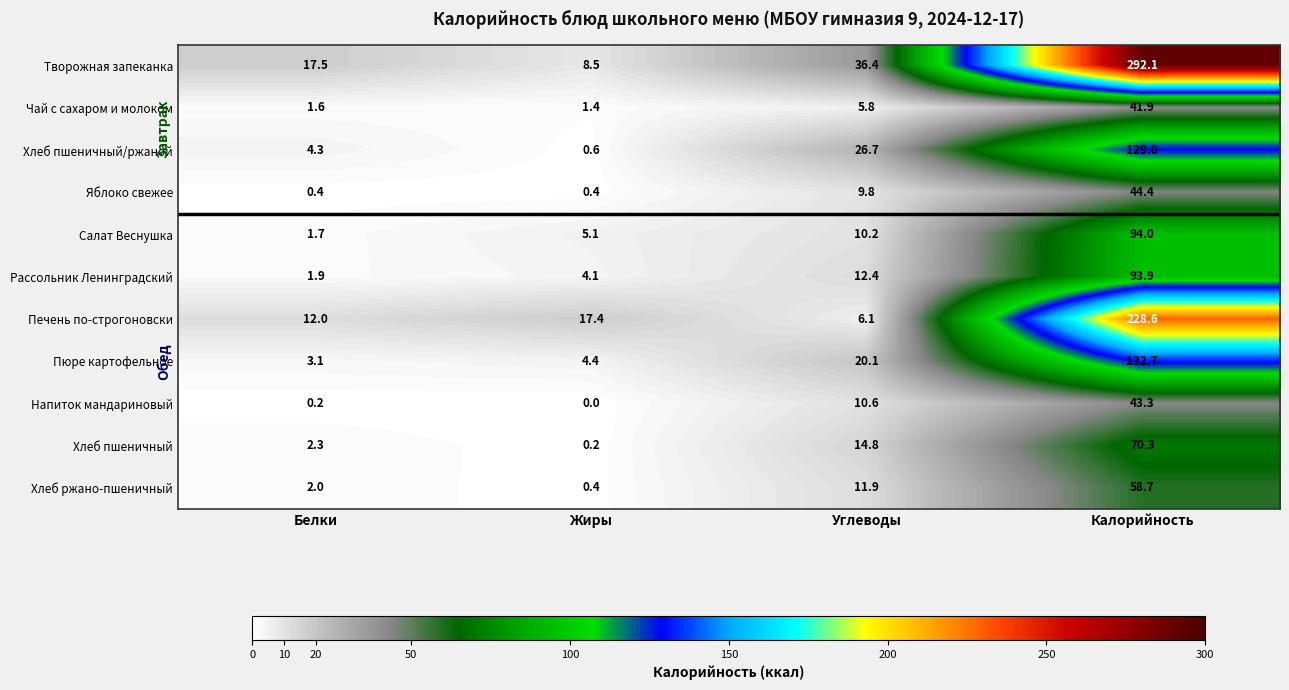

What is the average value of the Салат Веснушка series?

27.8